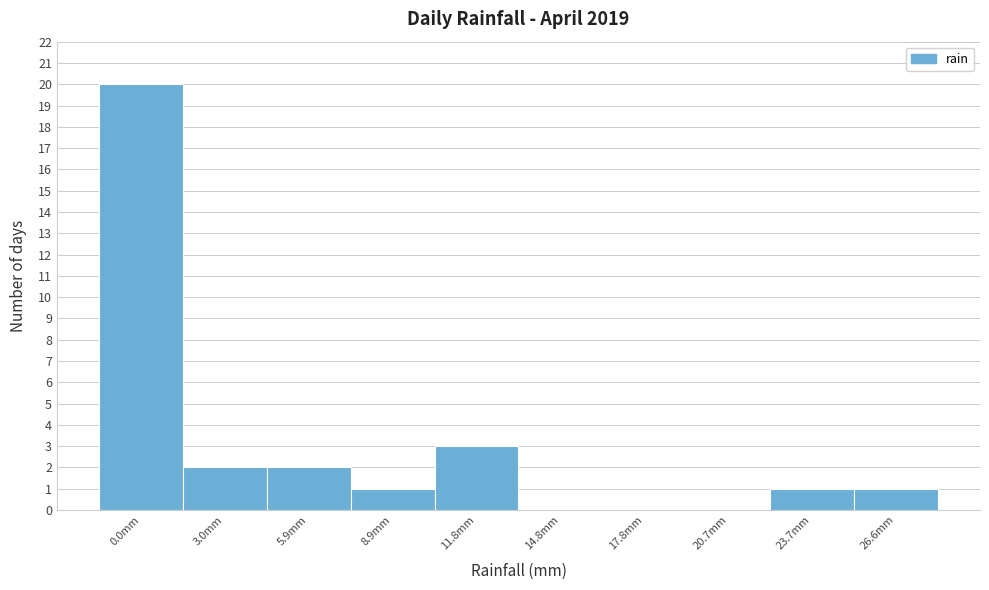

Reading left to right, extract all data points from this chart.

0.0mm=20	3.0mm=2	5.9mm=2	8.9mm=1	11.8mm=3	14.8mm=0	17.8mm=0	20.7mm=0	23.7mm=1	26.6mm=1